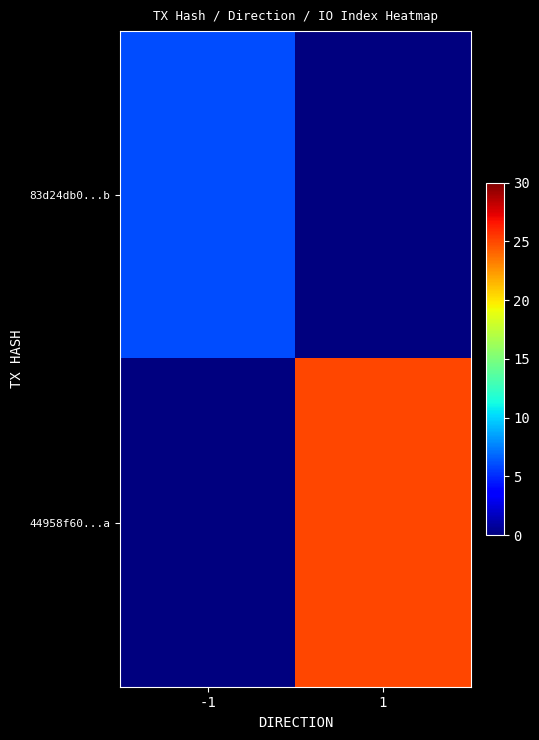

At which category does the chart reach its peak across all series?

1